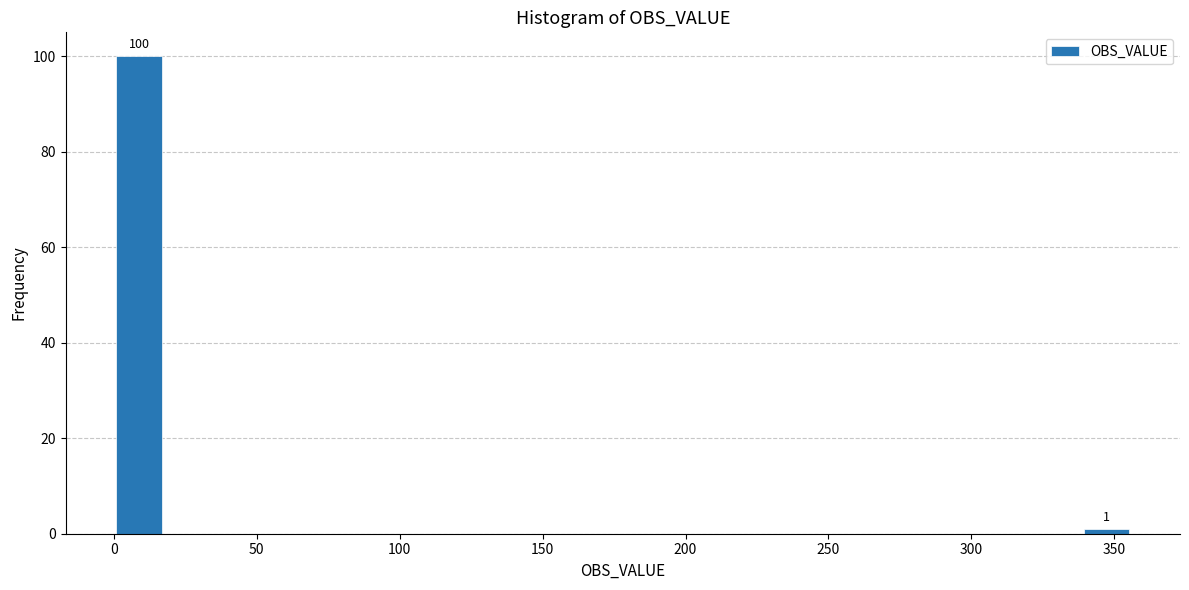

Read against the x-axis, roughly where is the centre of the tallest bar?

10